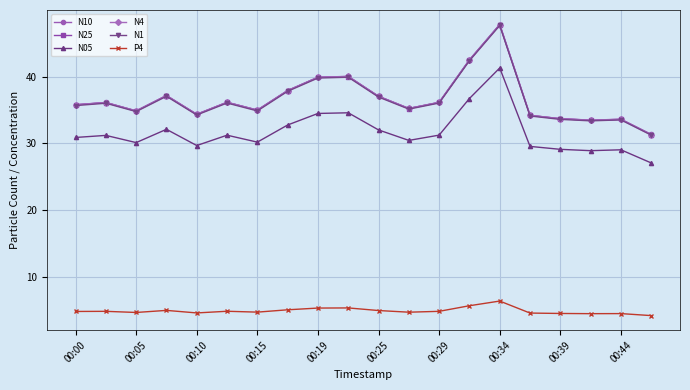

What is the smallest value displayed?

4.2